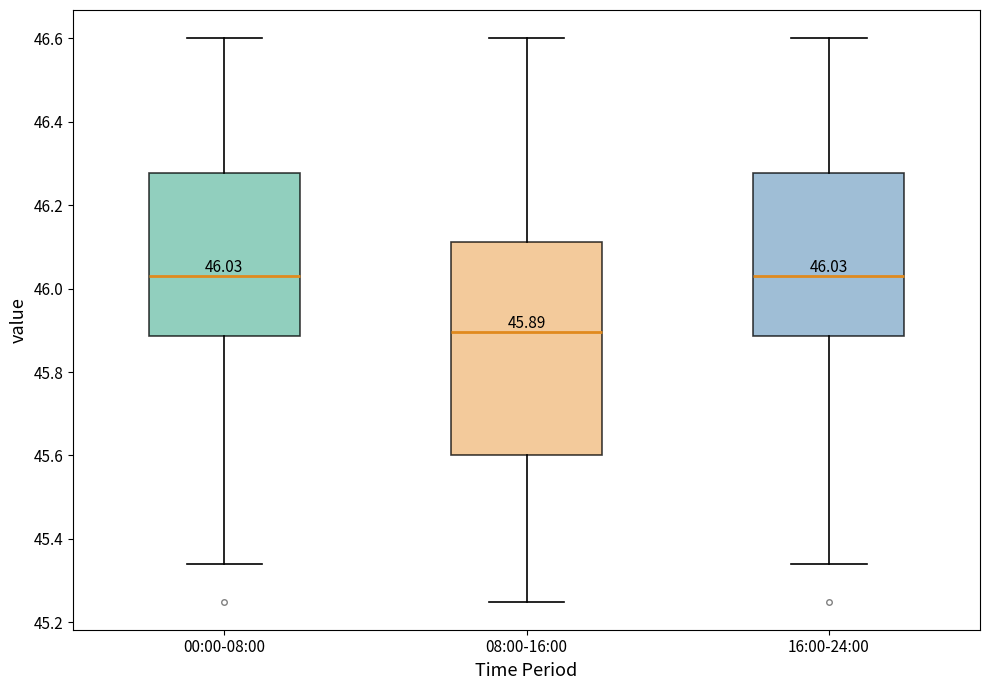

Which box has the lowest median line?

08:00-16:00